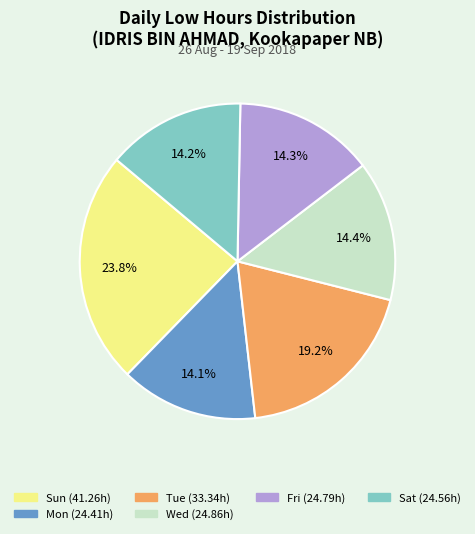

Does any single category account for the majority?

No